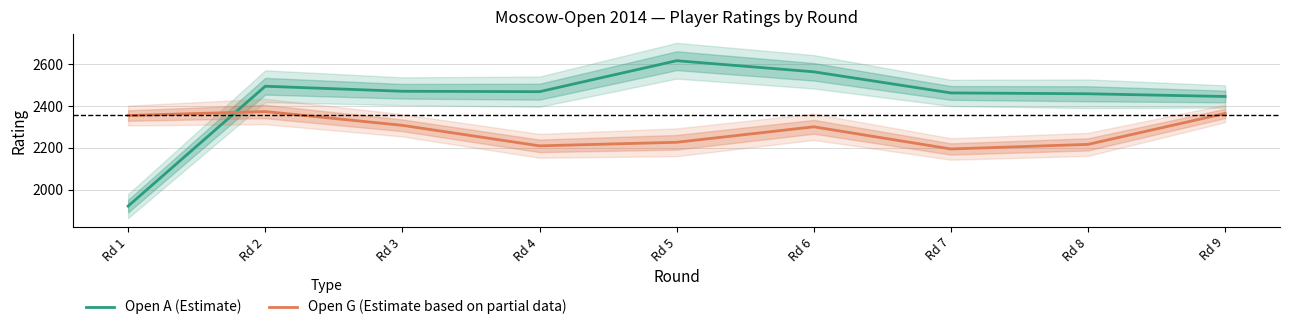

What is the sum of all Open A (Estimate) values?

21906